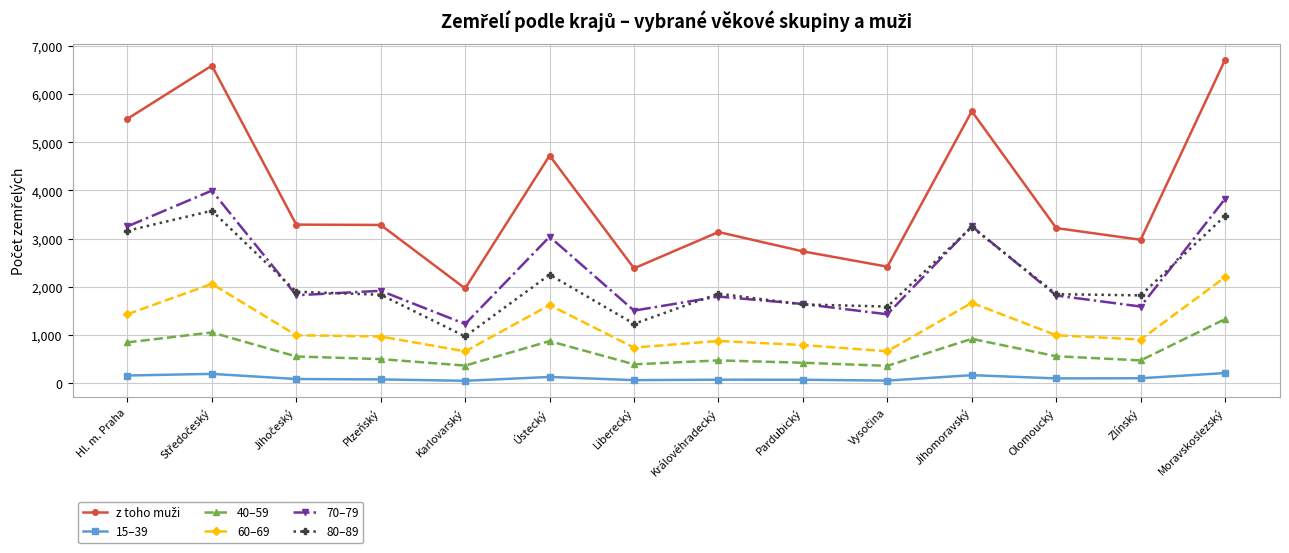

What is the spread (max minus min) of values at Jihomoravský?

5483